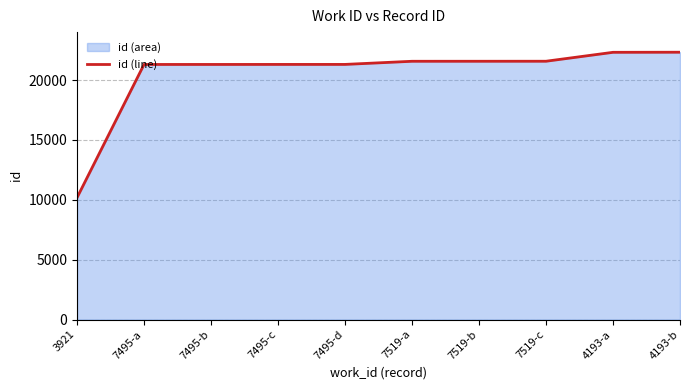

What is the minimum value shown in the chart?

10175